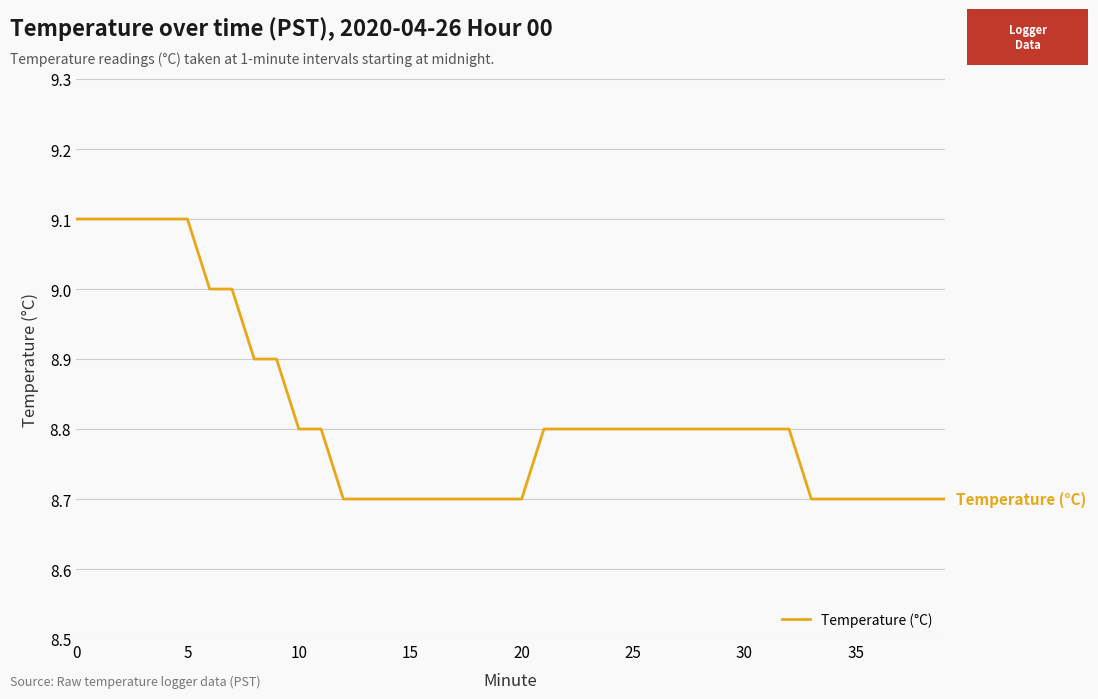

What is the greatest value displayed?

9.1